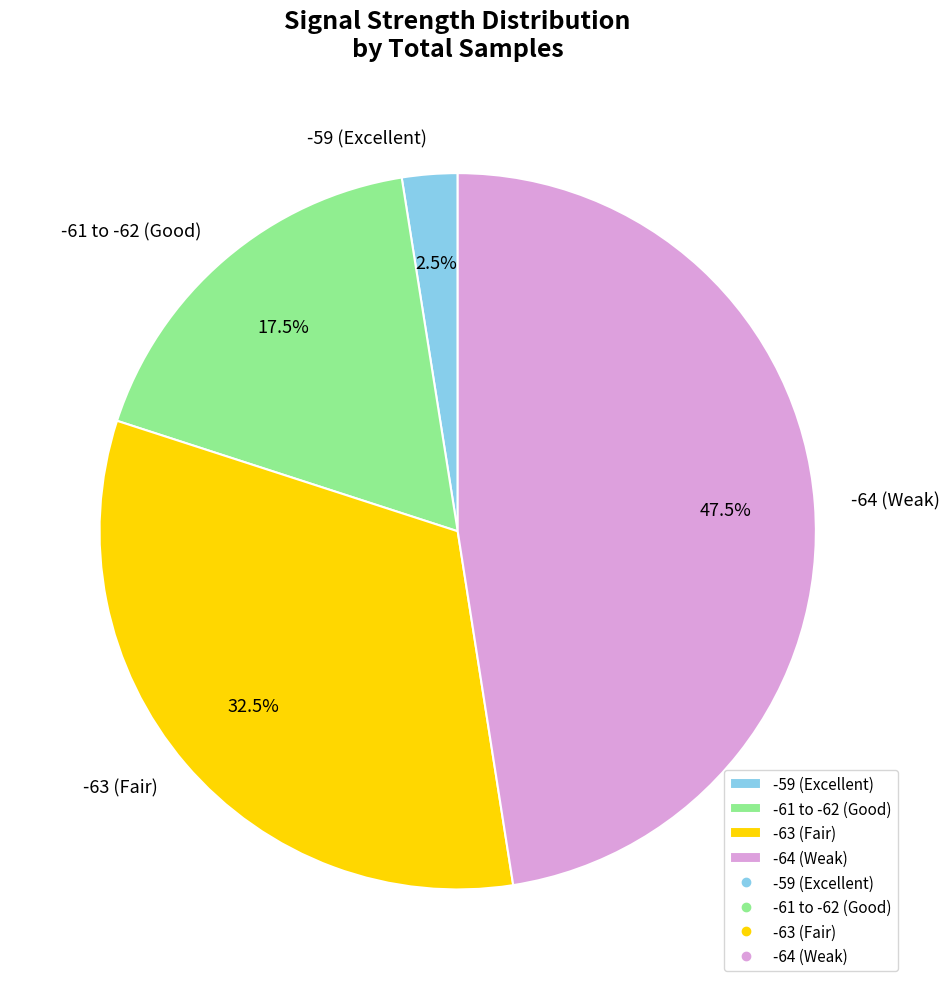

How many slices are in this pie chart?

4